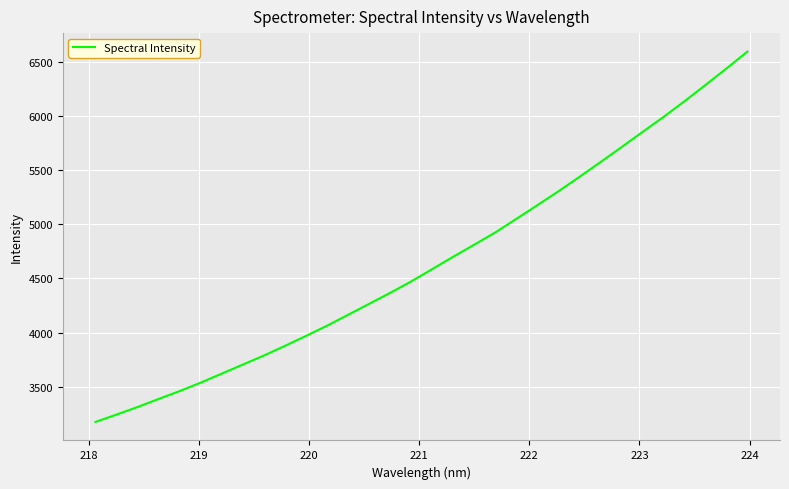

What is the smallest value displayed?

3173.3